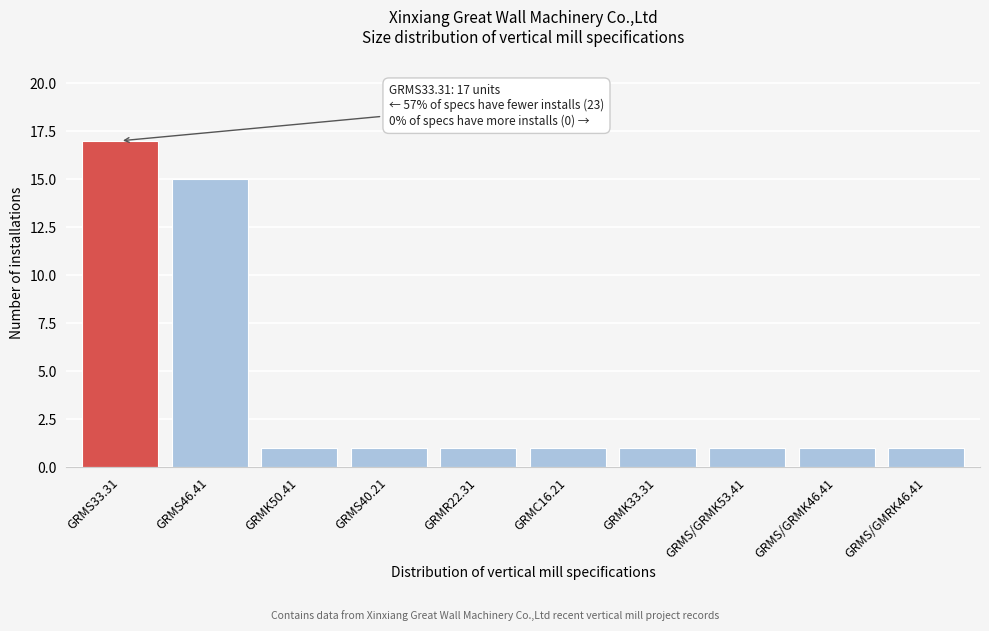

Reading right to left, list all the values displayed in this chart.

GRMS/GMRK46.41=1	GRMS/GRMK46.41=1	GRMS/GRMK53.41=1	GRMK33.31=1	GRMC16.21=1	GRMR22.31=1	GRMS40.21=1	GRMK50.41=1	GRMS46.41=15	GRMS33.31=17